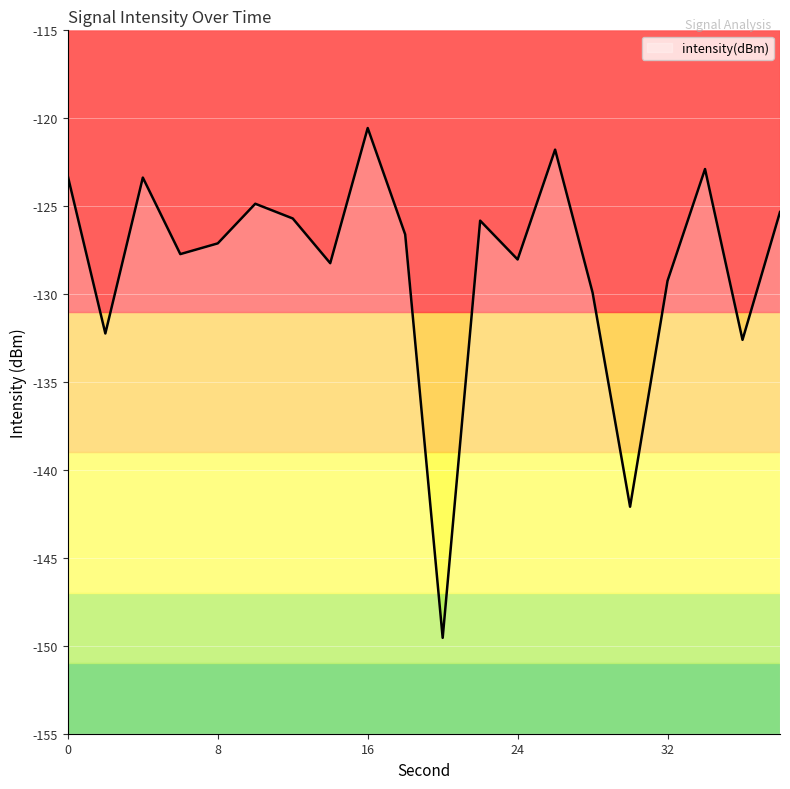

Is it true that the value at 32 is -129.2?

True